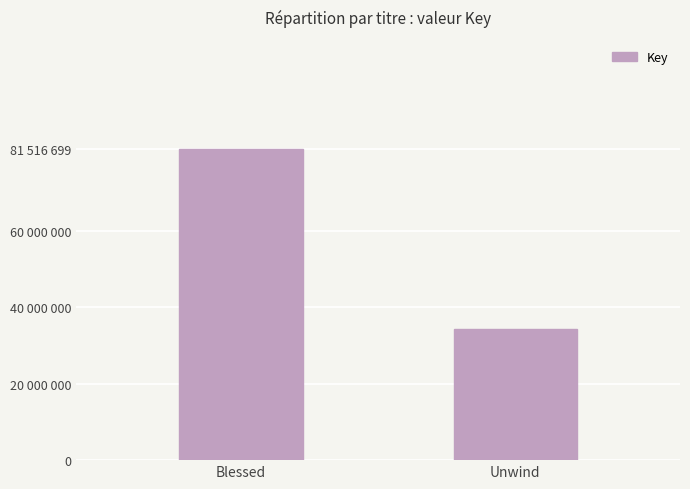

What is the maximum value shown in the chart?

81516699